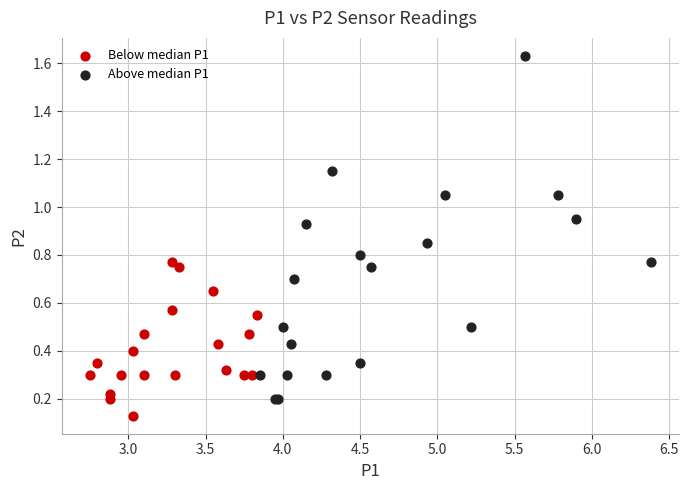

Which series has the largest Y range (max minus min)?

Above median P1